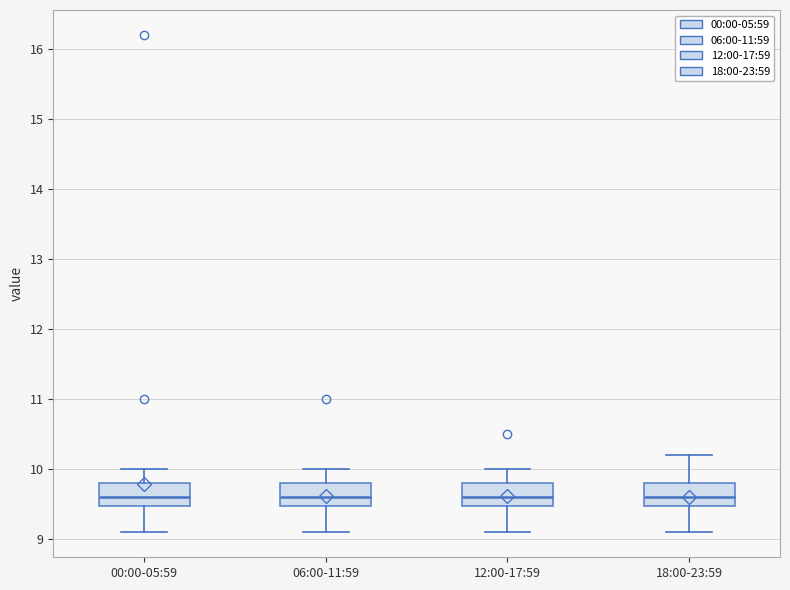

Where does the median line of the box for 06:00-11:59 sit on the y-axis? The values are not printed on the chart, so give them approximately, as read against the axis.

9.6